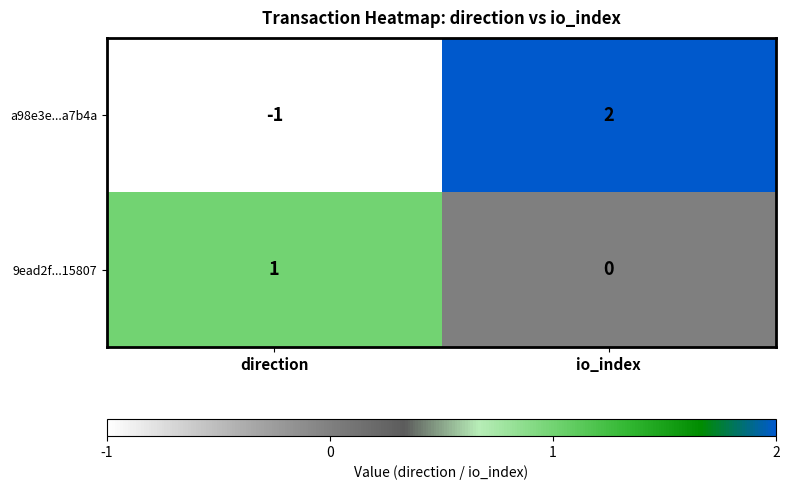

Where is a98e3e...a7b4a nearest to the value 0?

direction